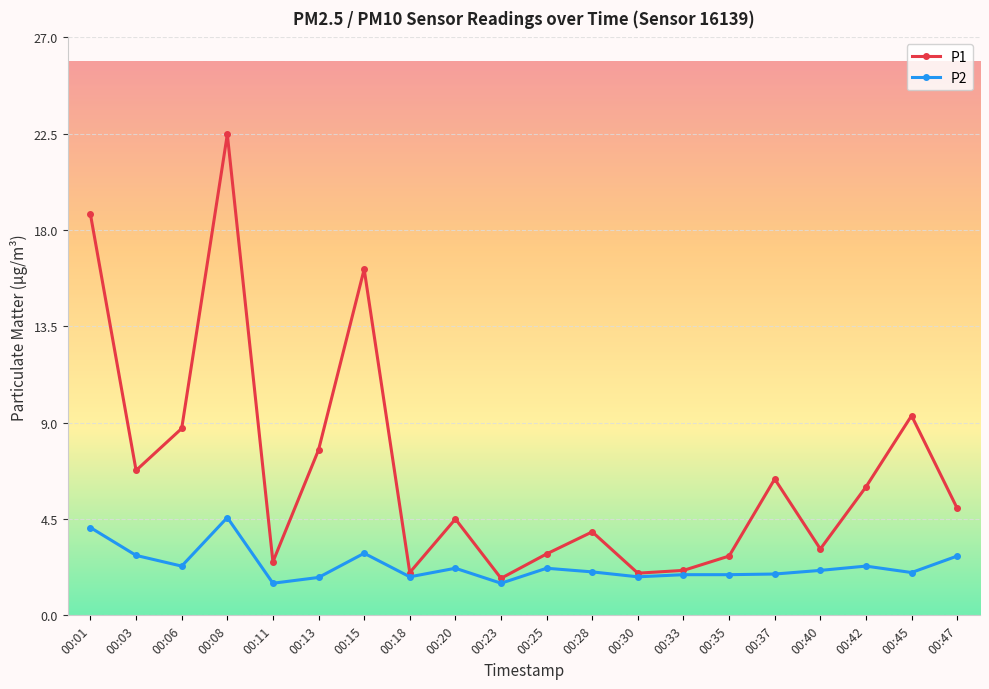

At which category does P2 reach its first local peak?

00:08